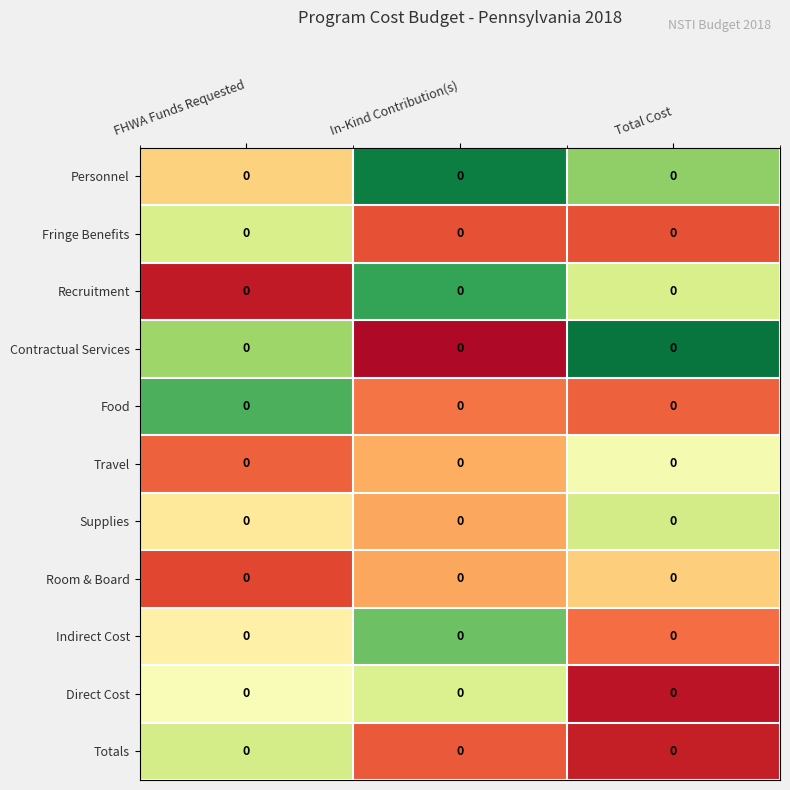

Which has a higher value, FHWA Funds Requested or In-Kind Contribution(s)?

In-Kind Contribution(s)